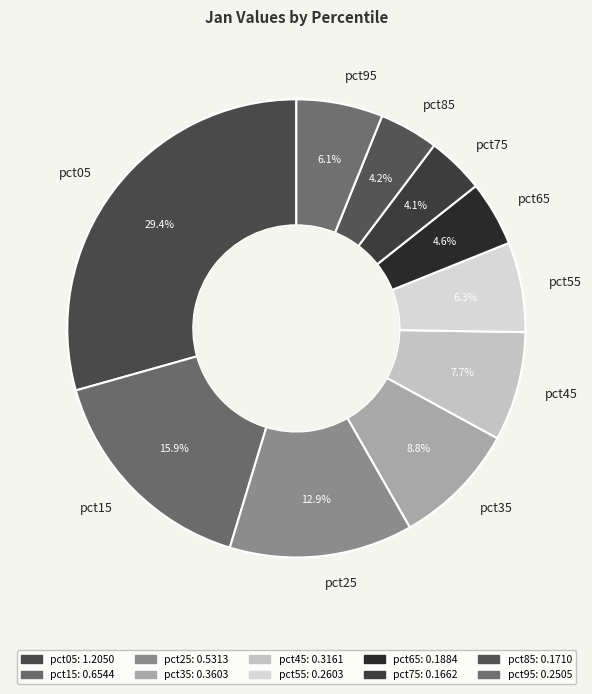

What percentage is the pct65 slice, to the nearest percent?

5%